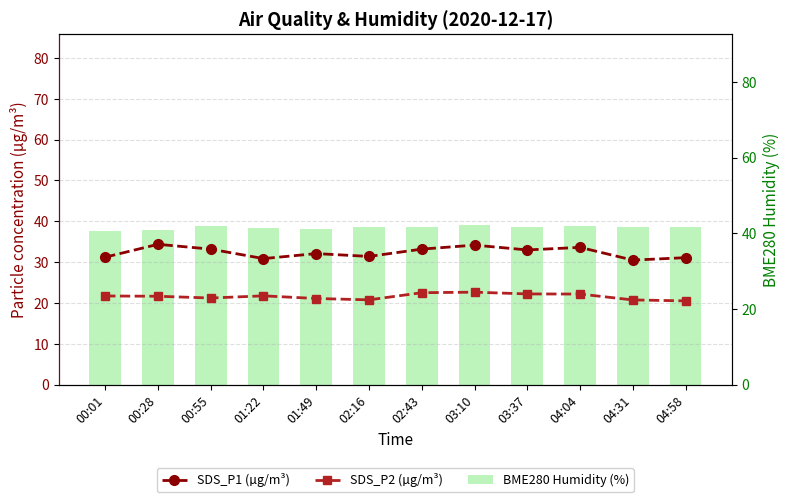

At which category is the sum across all series the highest?

03:10